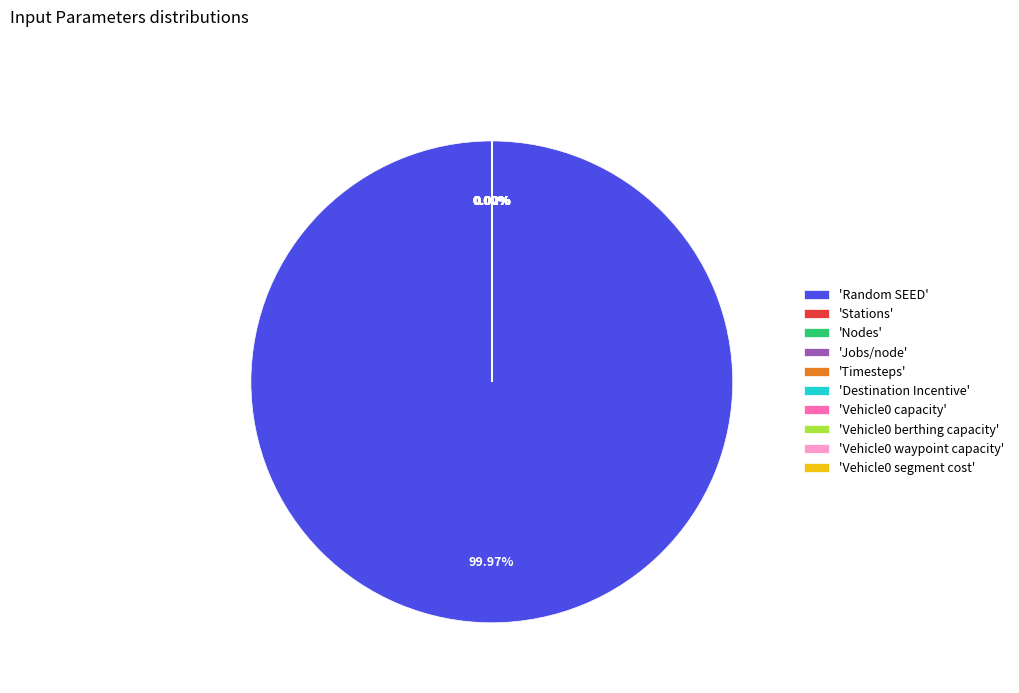

To the nearest percent, what is the average slice percentage?

10%